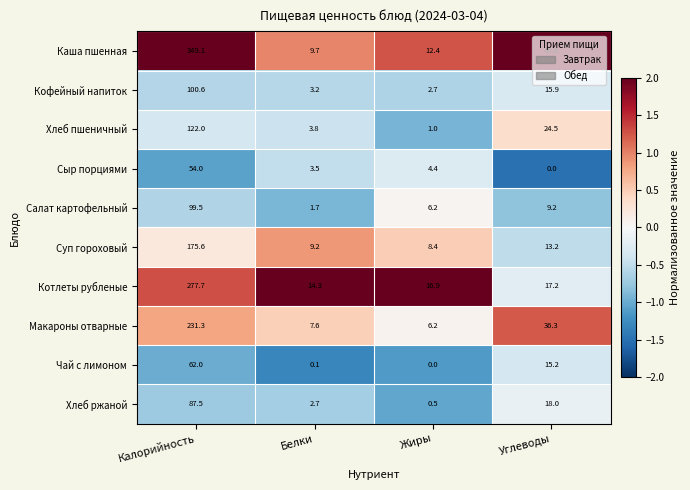

Which label corresponds to the largest value in the chart?

Калорийность